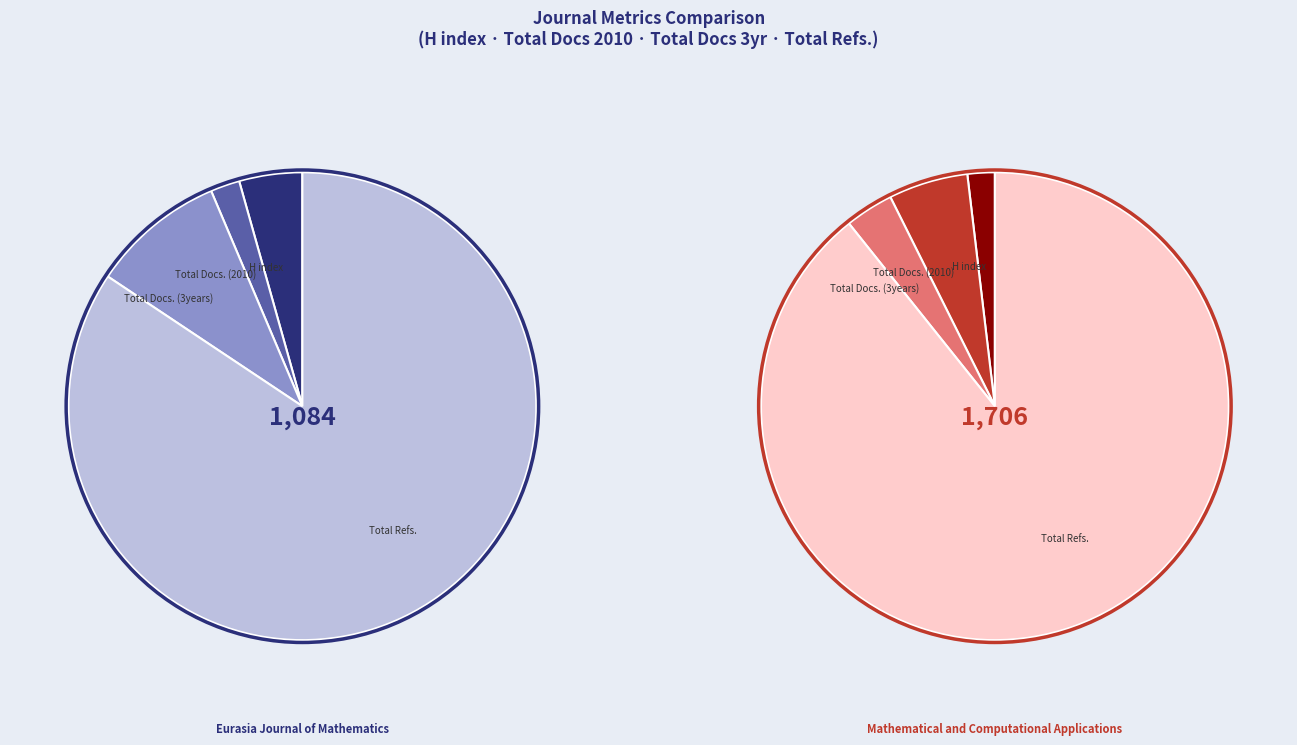

Between Eurasia Journal of Mathematics and Mathematical and Computational Applications, which series saw the biggest shift?

Total Refs.